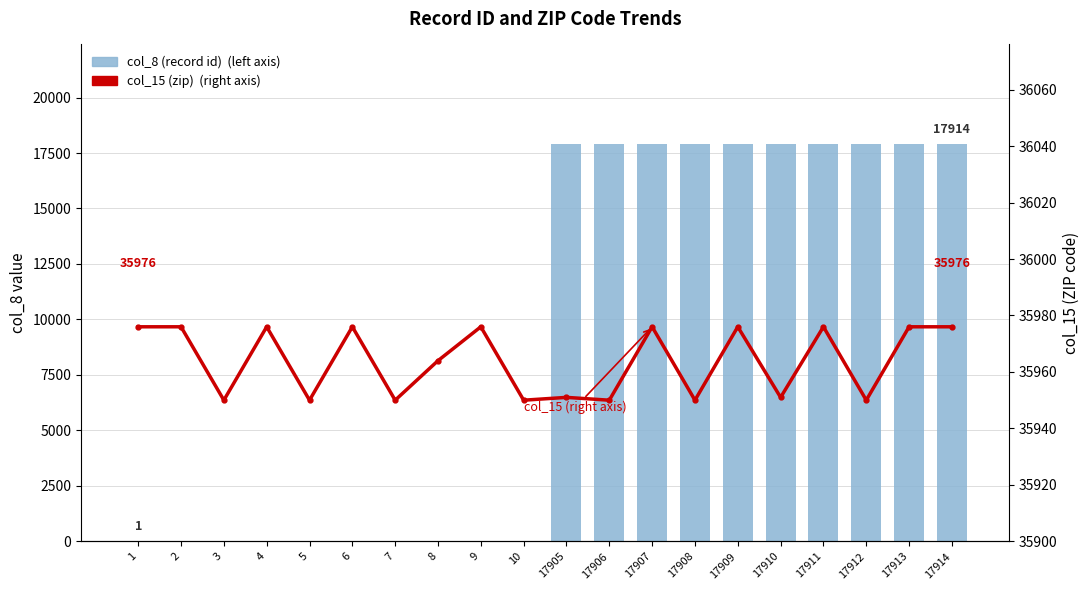

Are the bars horizontal?

No